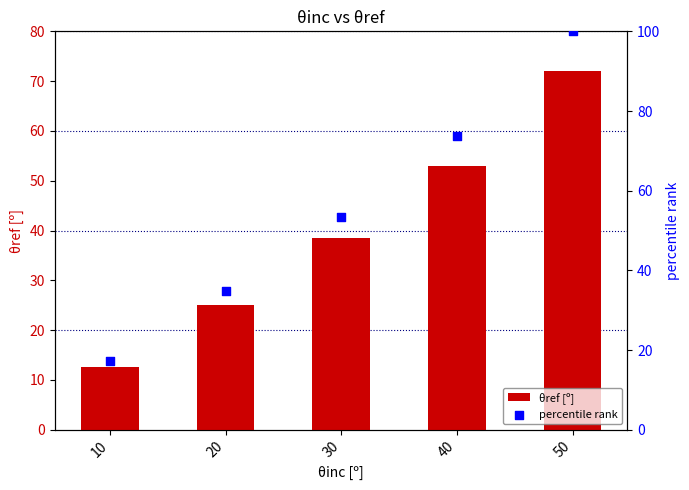

What are all the series names shown in the legend?

θref [º], percentile rank